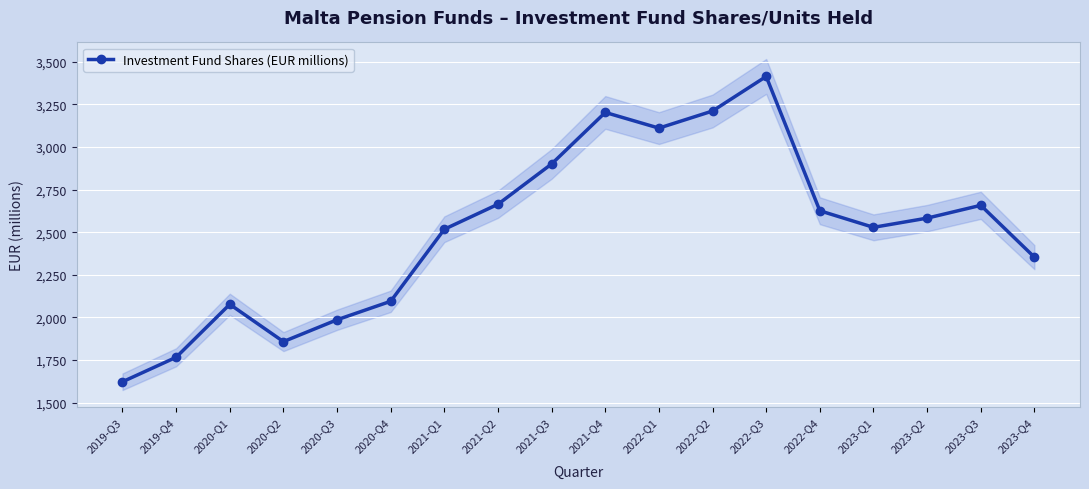

What is the maximum value shown in the chart?

3414.5